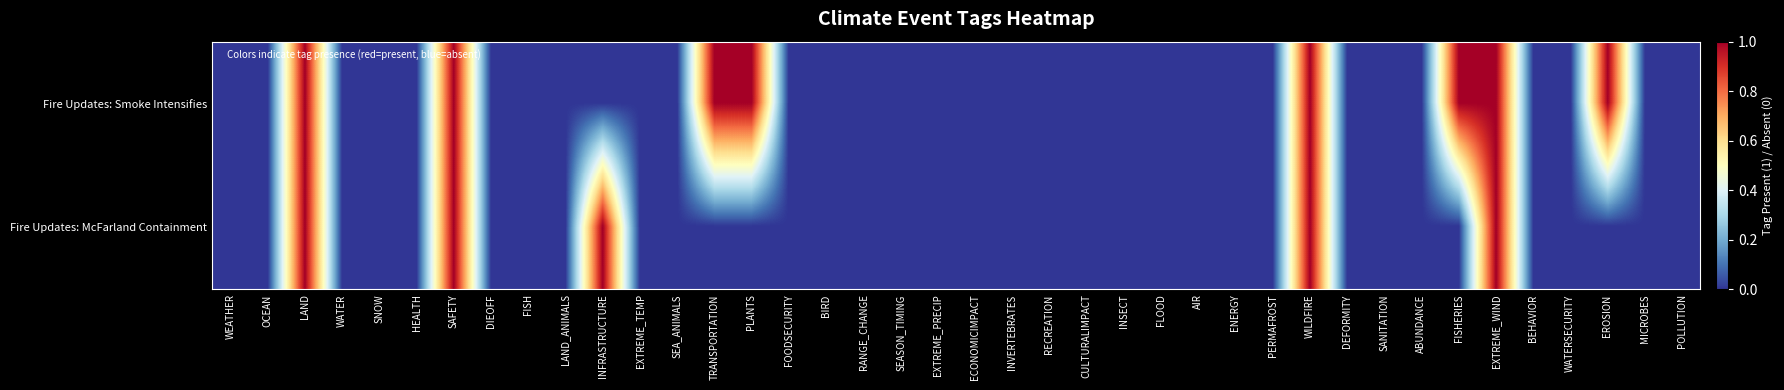

Which series has the widest spread of values?

Fire Updates: Smoke Intensifies